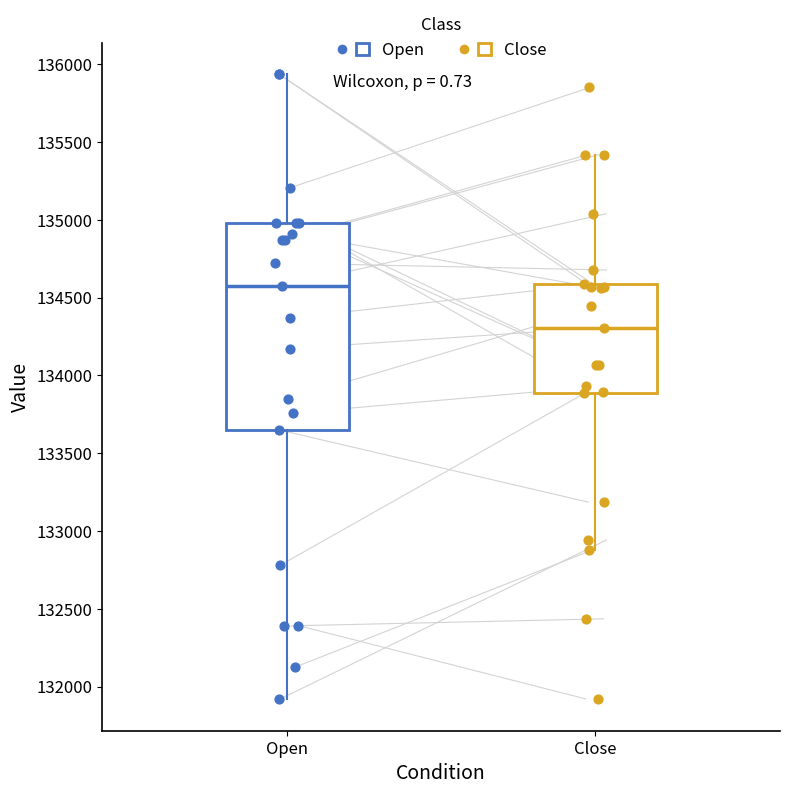

Reading left to right, transcribe this box plot: for each box, give where its median line is, the range the box spans, and where its two whiskers end, as read against the y-axis. The values are not printed on the chart, so give them approximately, as read against the axis.

Open: median 134550, box 133650 to 135000, whiskers 131900 to 135950
Close: median 134300, box 133900 to 134600, whiskers 132900 to 135400